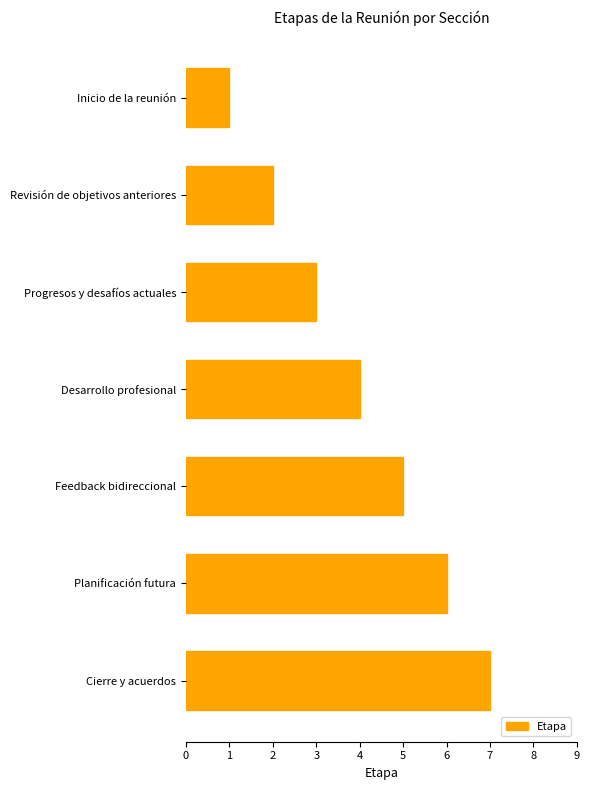

Rank the categories by value from lowest to highest.

Inicio de la reunión, Revisión de objetivos anteriores, Progresos y desafíos actuales, Desarrollo profesional, Feedback bidireccional, Planificación futura, Cierre y acuerdos